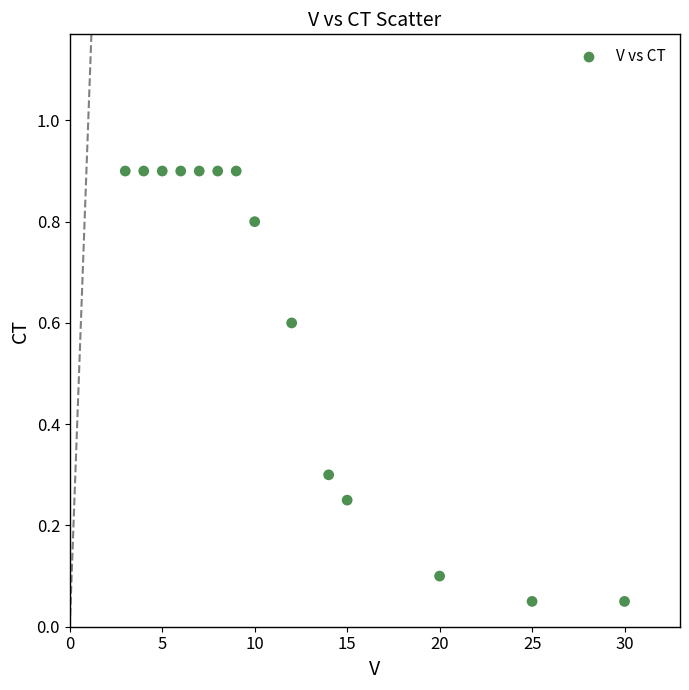

What is the range of X values (max minus min)?

27.0